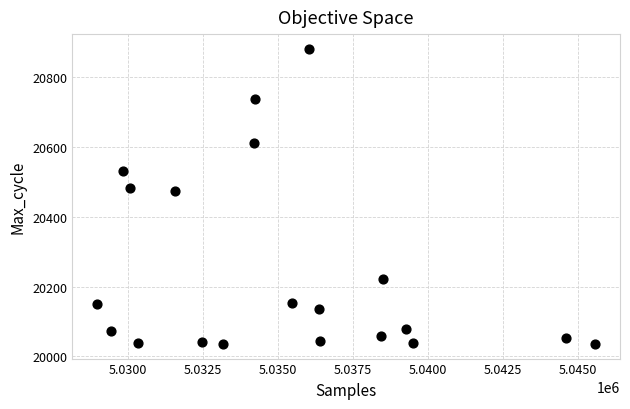

What is the range of Y values (max minus min)?

846